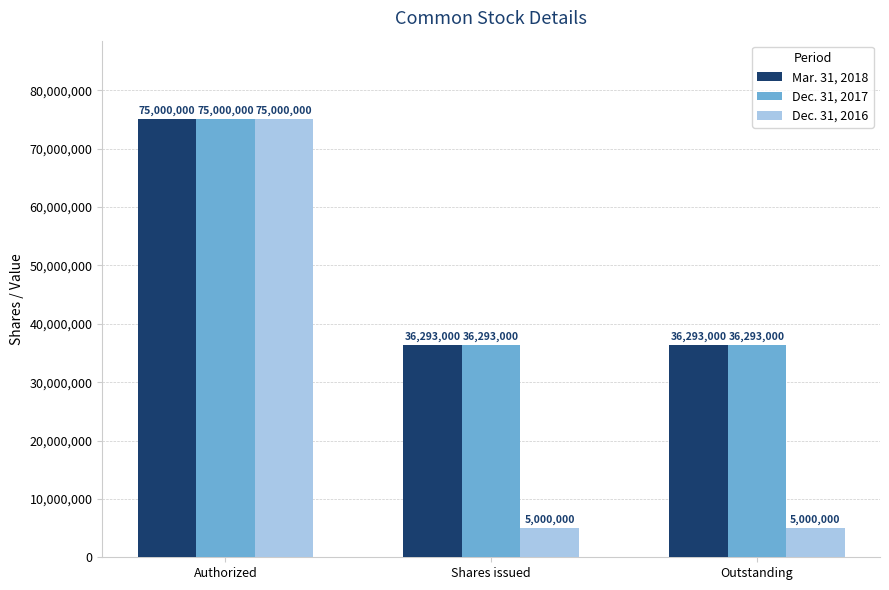

Reading left to right, transcribe all the data shown in this chart.

Mar. 31, 2018: Authorized=75000000	Shares issued=36293000	Outstanding=36293000
Dec. 31, 2017: Authorized=75000000	Shares issued=36293000	Outstanding=36293000
Dec. 31, 2016: Authorized=75000000	Shares issued=5000000	Outstanding=5000000